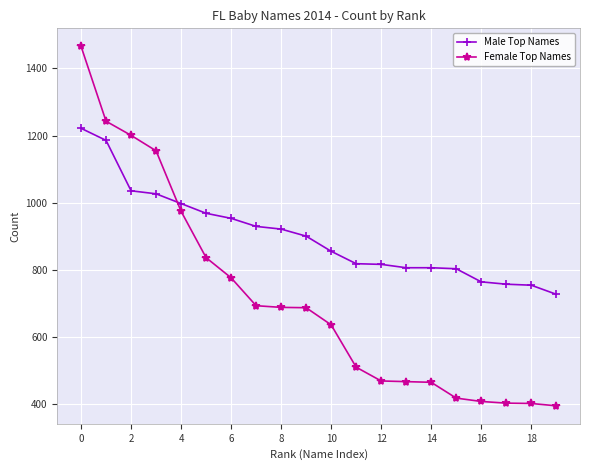

What is the difference between the second highest and minimum values in the Female Top Names series?

847